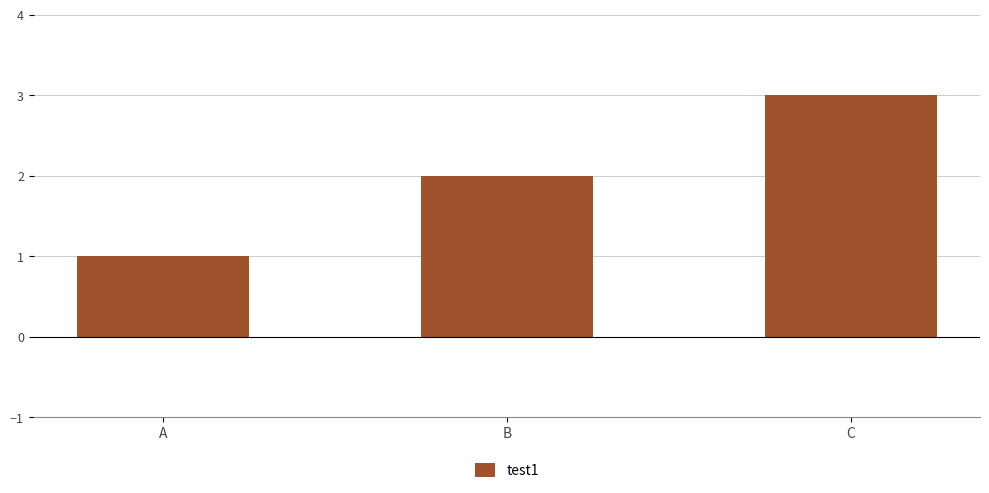

How many distinct data groups are displayed?

1